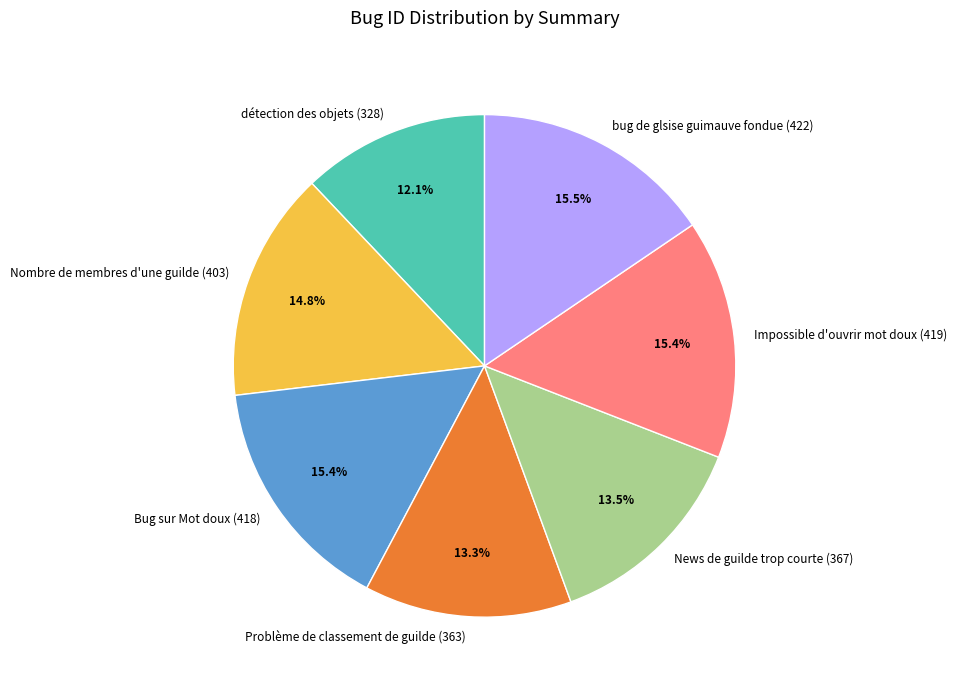

Count the number of slices in the pie.

7